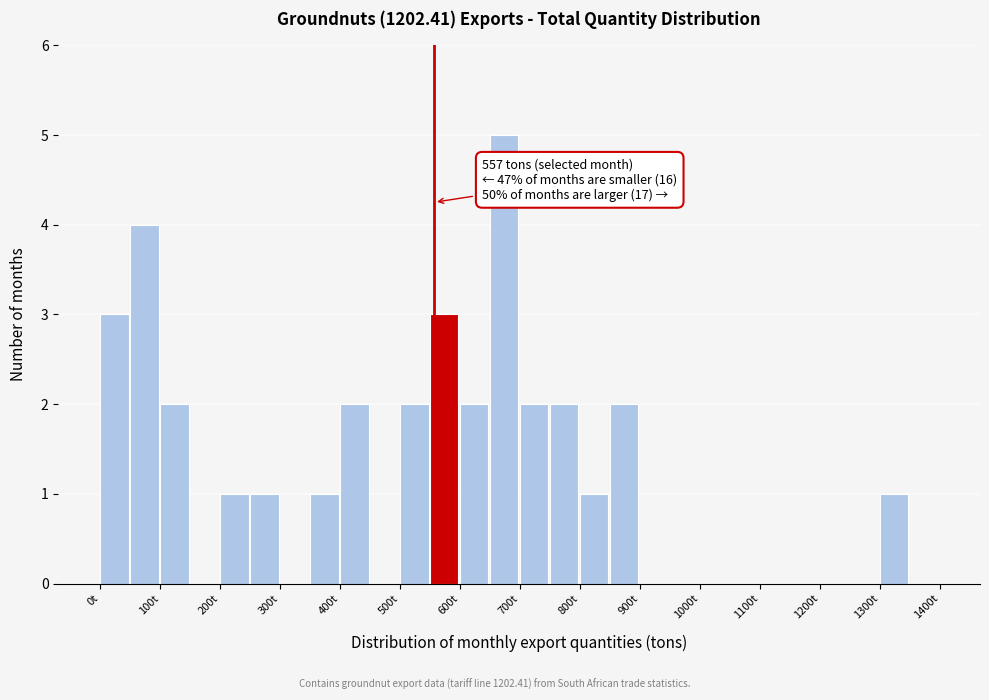

Over which range of the x-axis is the bar tallest?

650 to 700